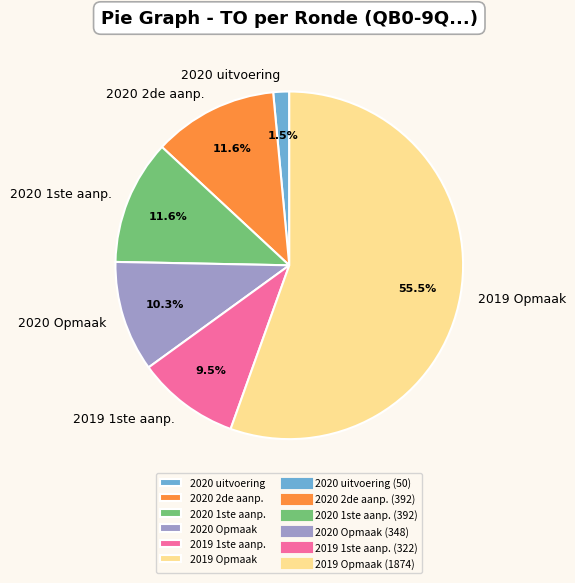

To the nearest percent, what is the average slice percentage?

17%